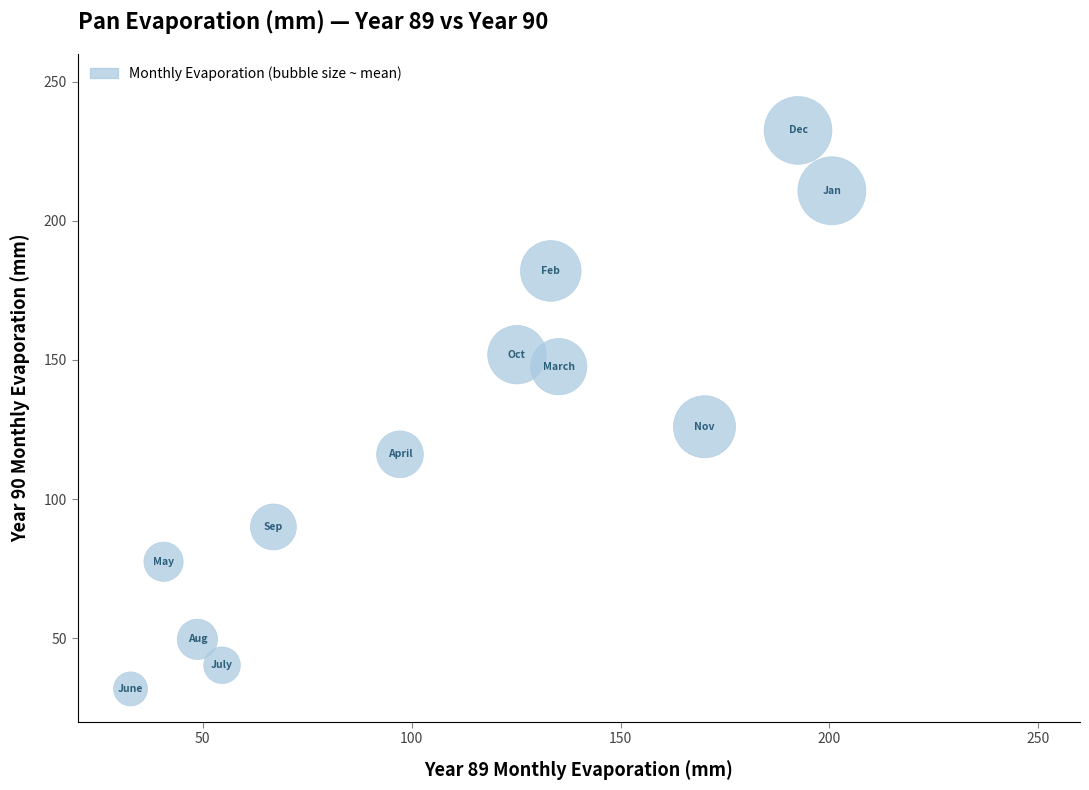

What Y value in the scatter plot is closest to 132?

126.0